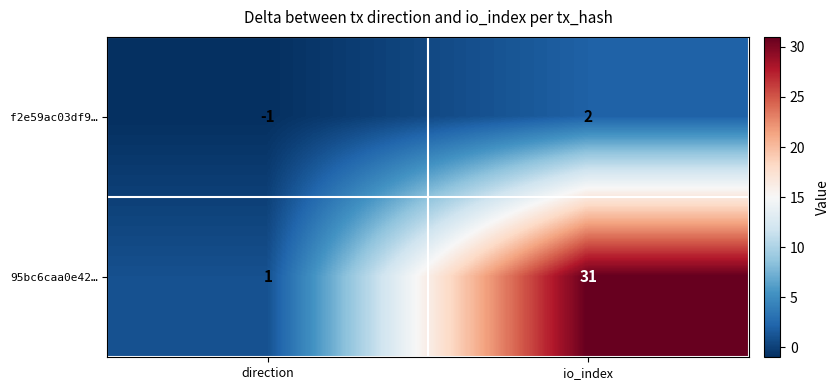

The 95bc6caa0e42… series shows 31 at io_index. True or false?

True